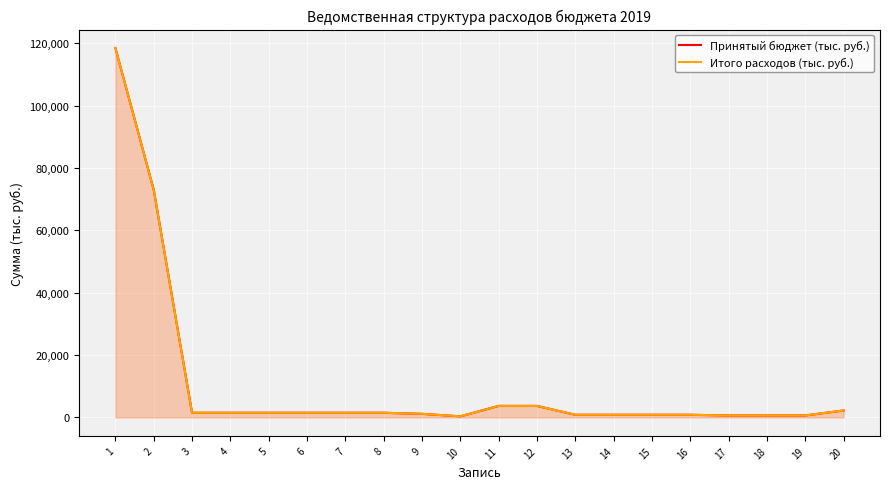

What is the sum of the Принятый бюджет (тыс. руб.) values at 16 and 4?

2331.8